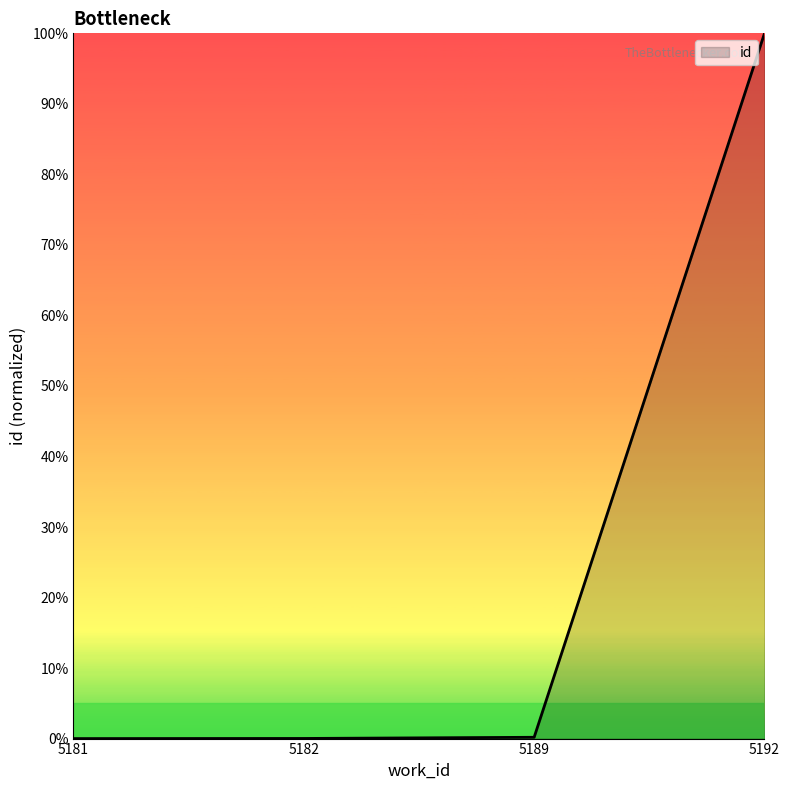

What is the greatest value displayed?

100.0